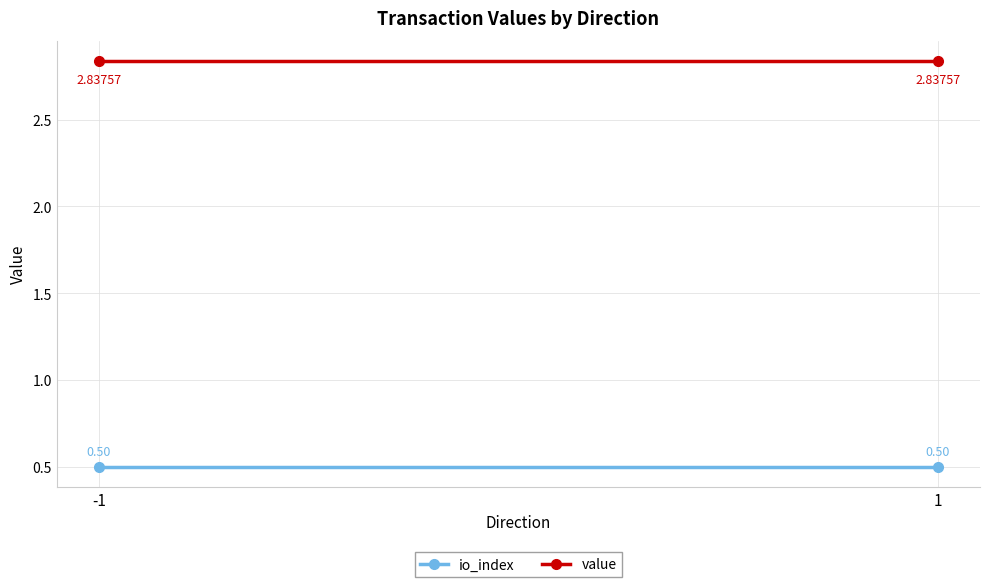

Is it true that value equals 2.8 at 1?

True